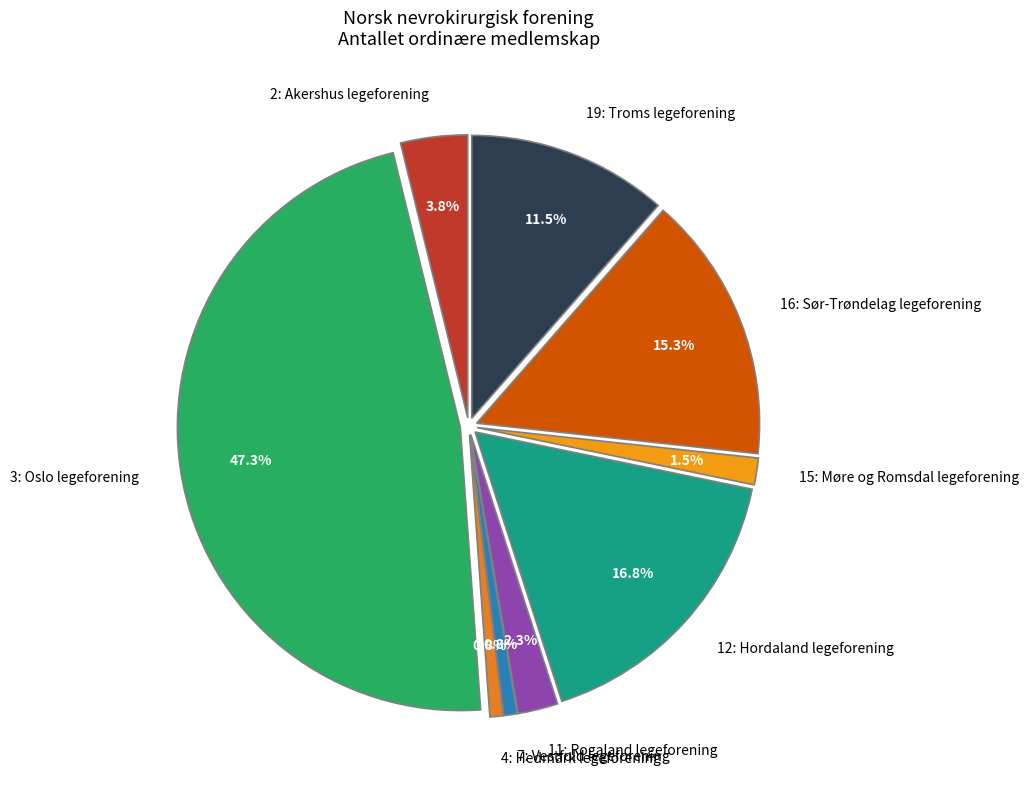

How many segments does this pie chart have?

9